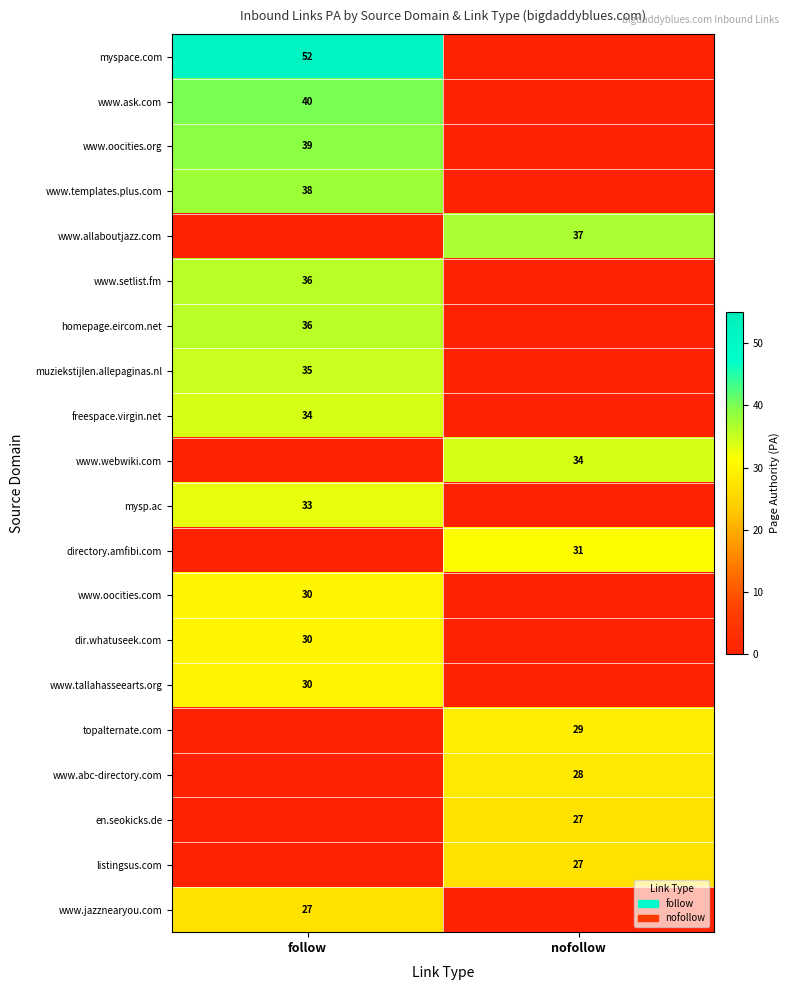

True or false: listingsus.com has a value of 13 at nofollow.

False